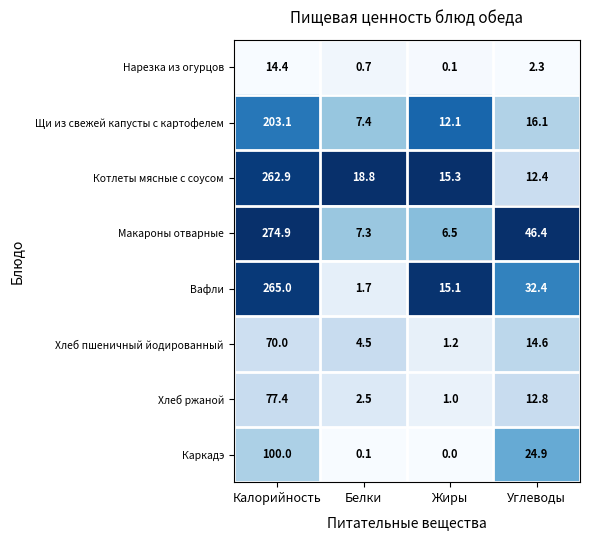

What is the total value across all series at Жиры?

51.3